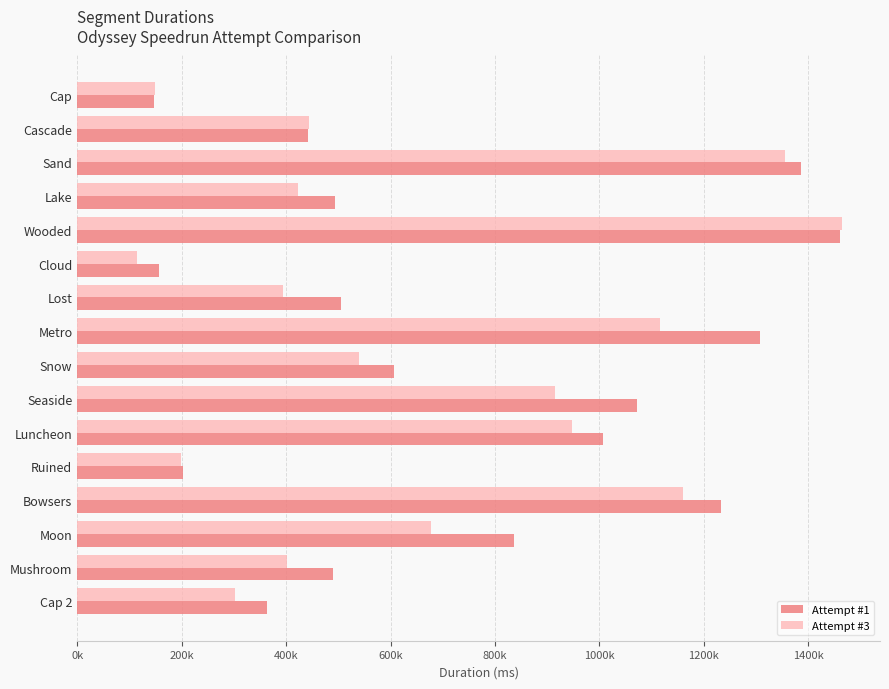

What are all the series names shown in the legend?

Attempt #1, Attempt #3